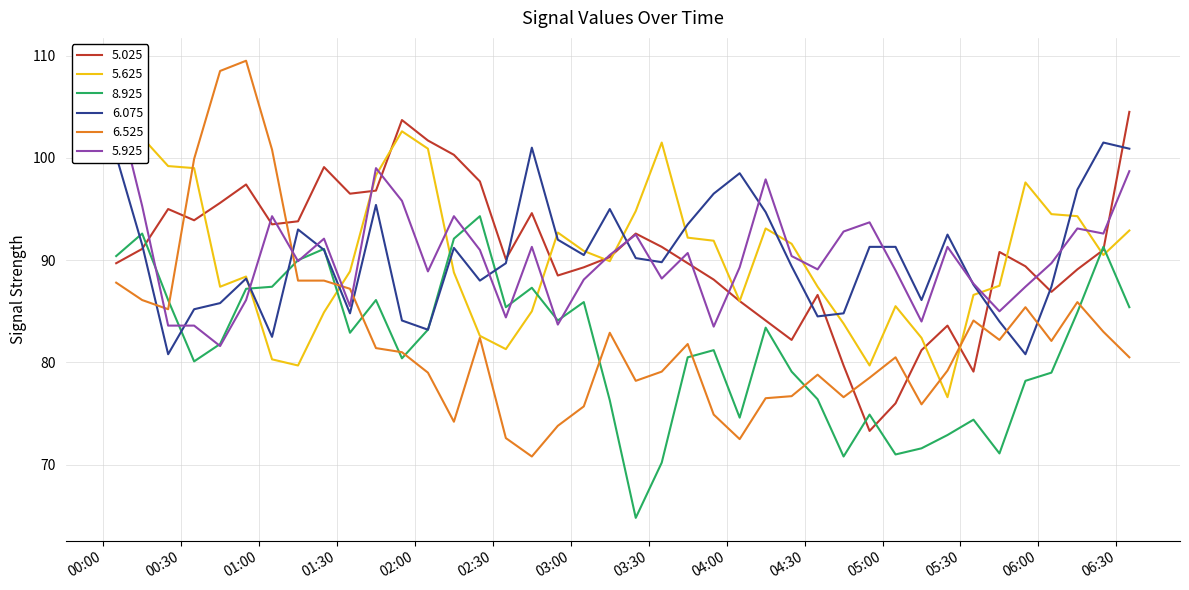

What are all the series names shown in the legend?

5.025, 5.625, 8.925, 6.075, 6.525, 5.925